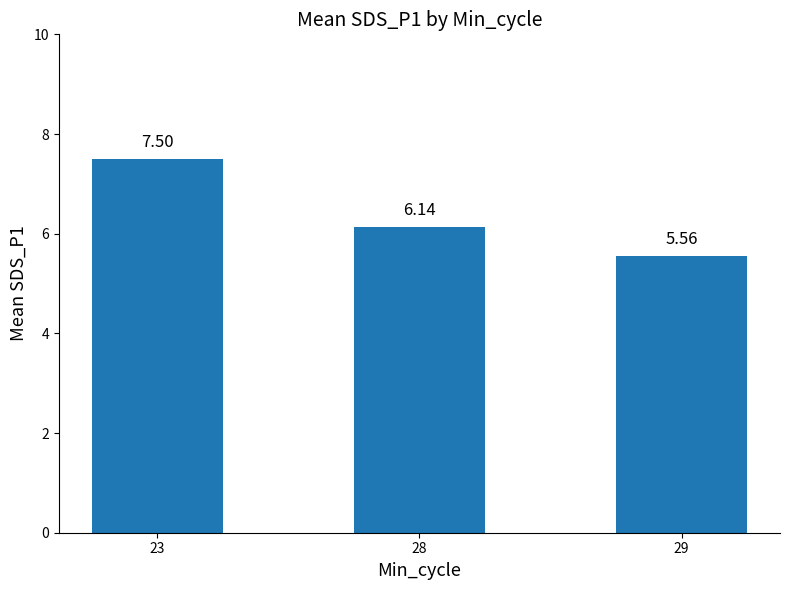

List the labels in order of value, largest first.

23, 28, 29